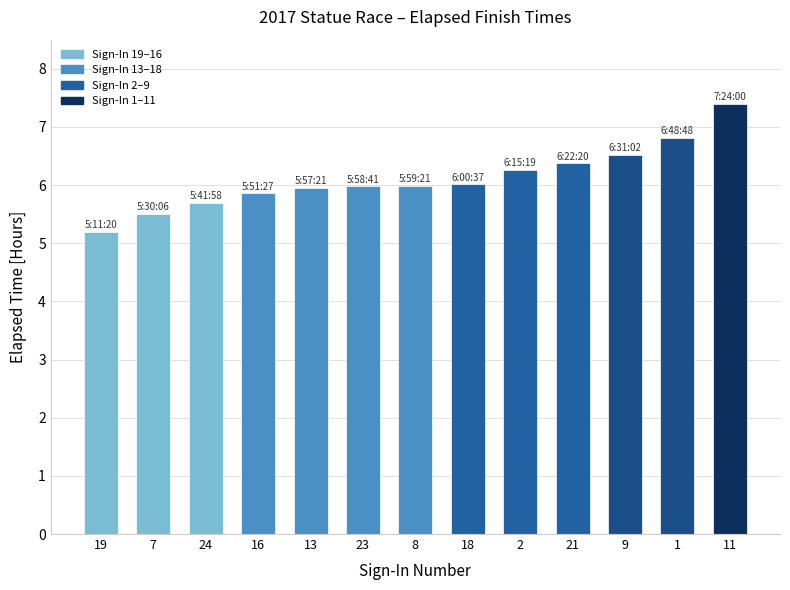

What is the ratio of the value at 9 to the value at 24?

1.1